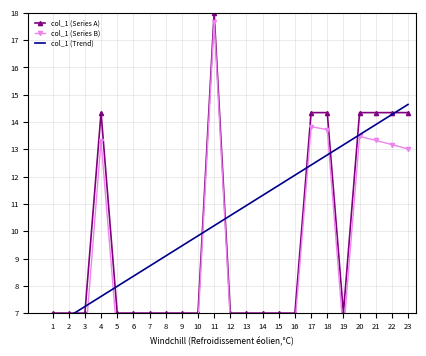

At which label is col_1 (Series A) closest to 12?

18